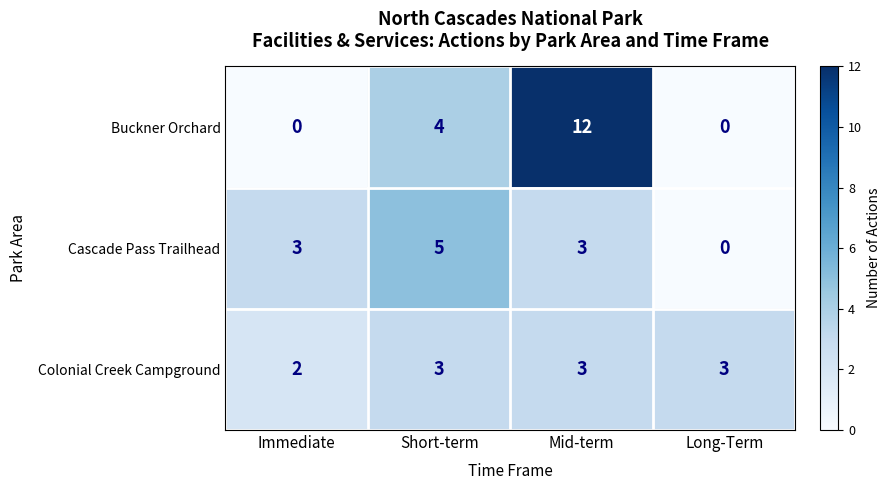

At Short-term, list the series in order from largest to smallest.

Cascade Pass Trailhead, Buckner Orchard, Colonial Creek Campground